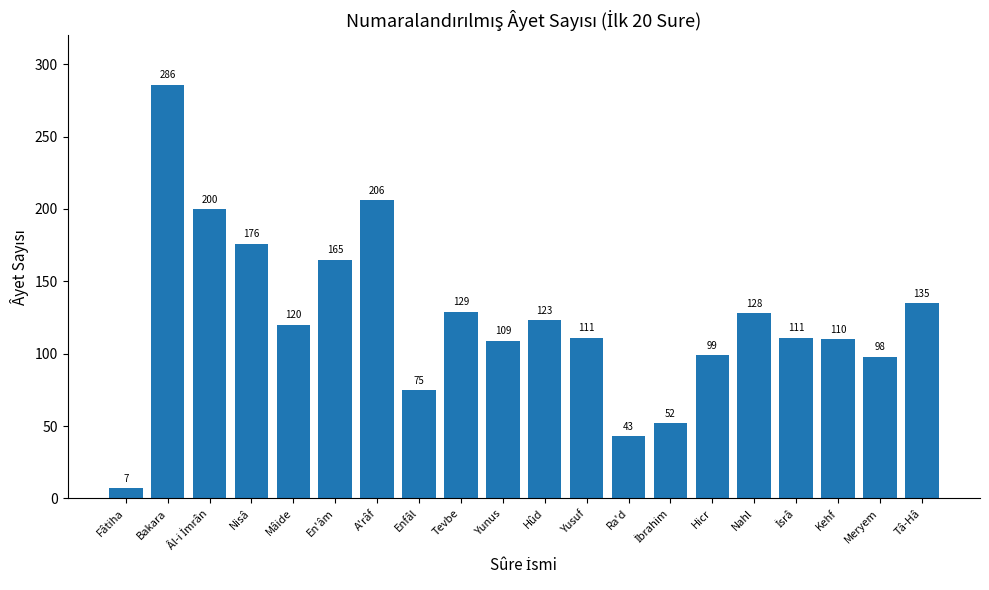

What is the ratio of the value at Enfâl to the value at Kehf?

0.7